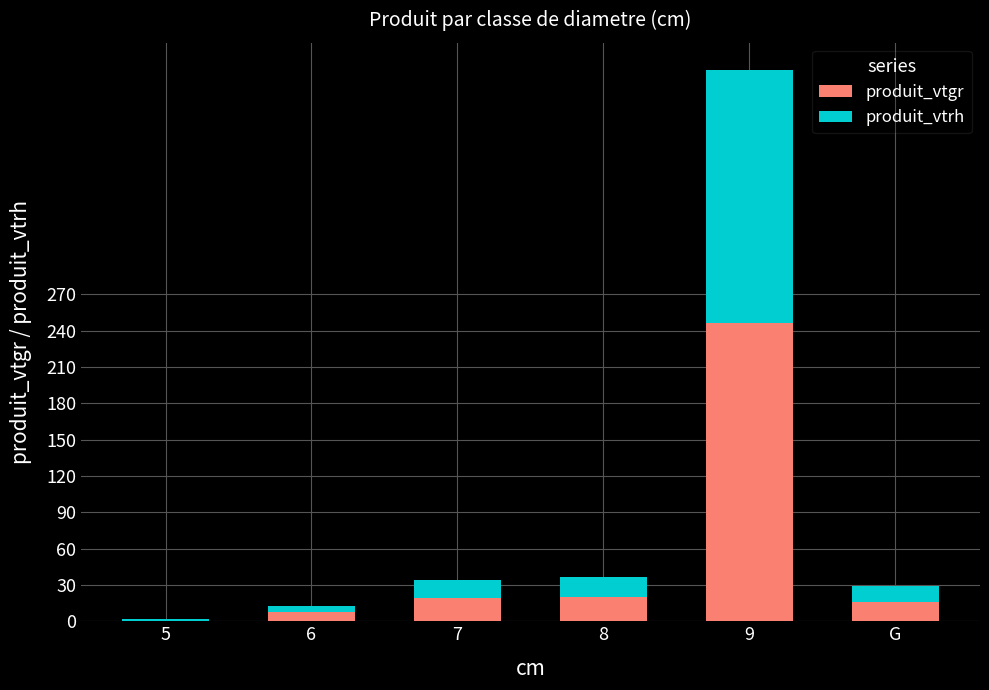

The produit_vtgr series shows 15.8 at G. True or false?

True